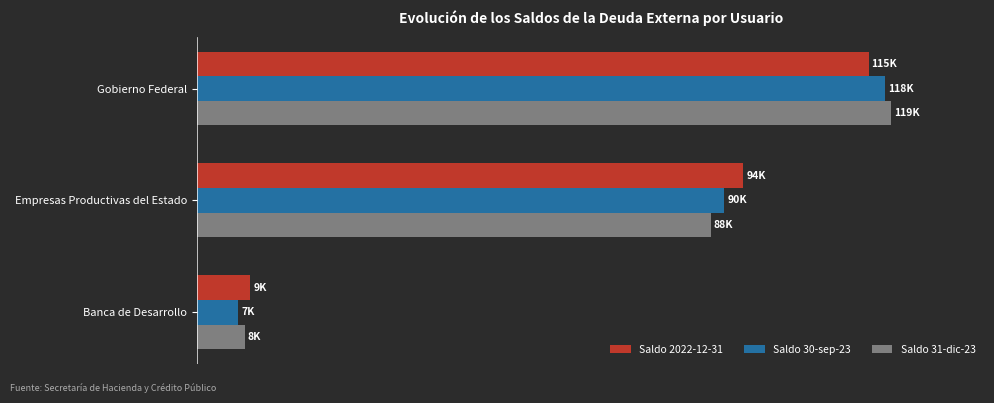

What is the difference between the maximum and second lowest values in the Saldo 2022-12-31 series?

21458.8